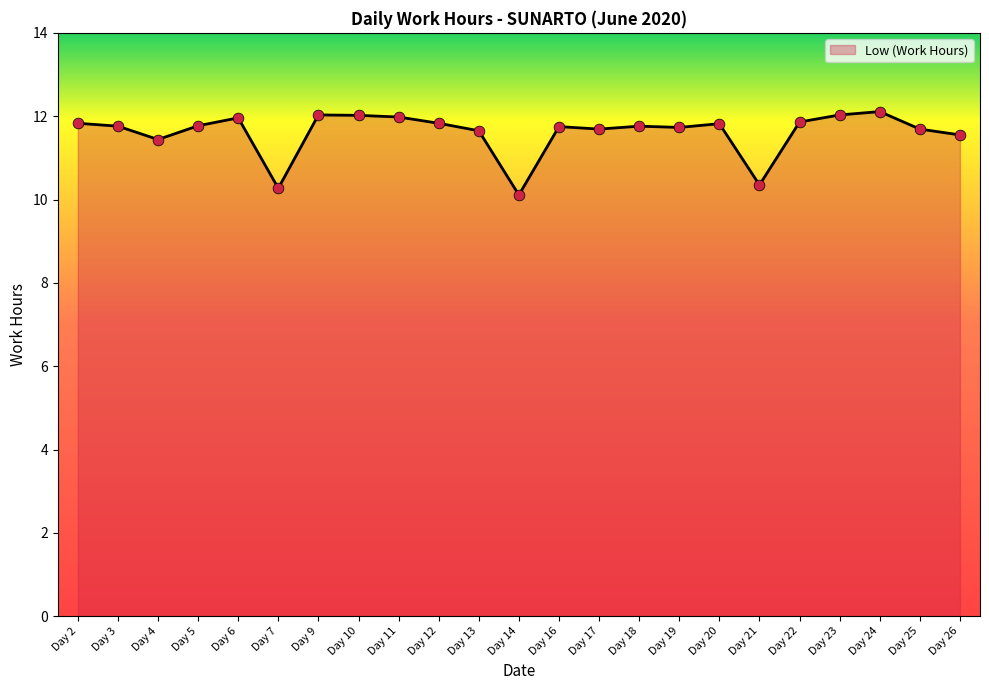

Approximately how many times larger is the value at Day 10 compared to Day 6?

1.0